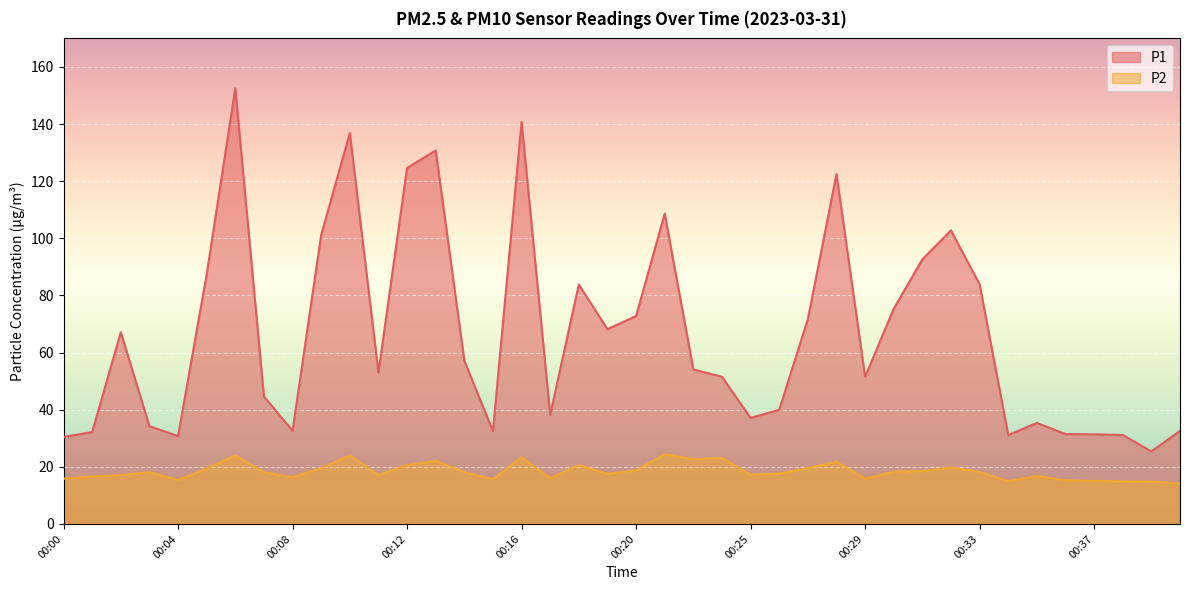

In P2, how many points are higher than both neighbors (excluding endpoints)?

11